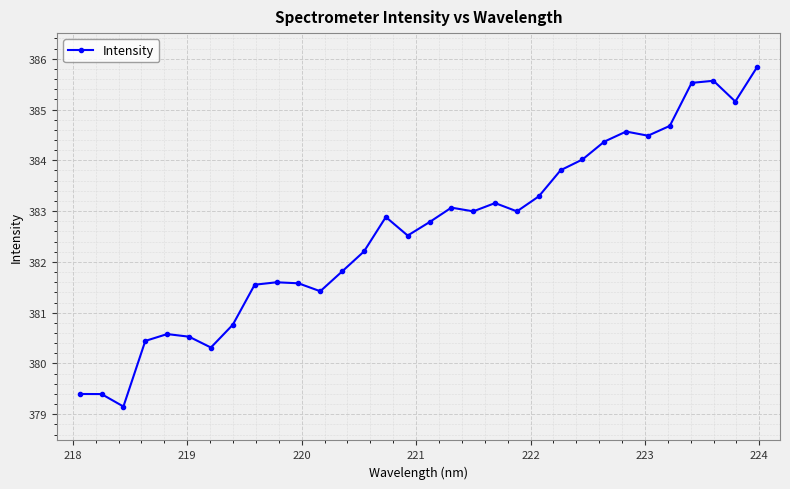

What is the value of the 10th point from the left?

381.6